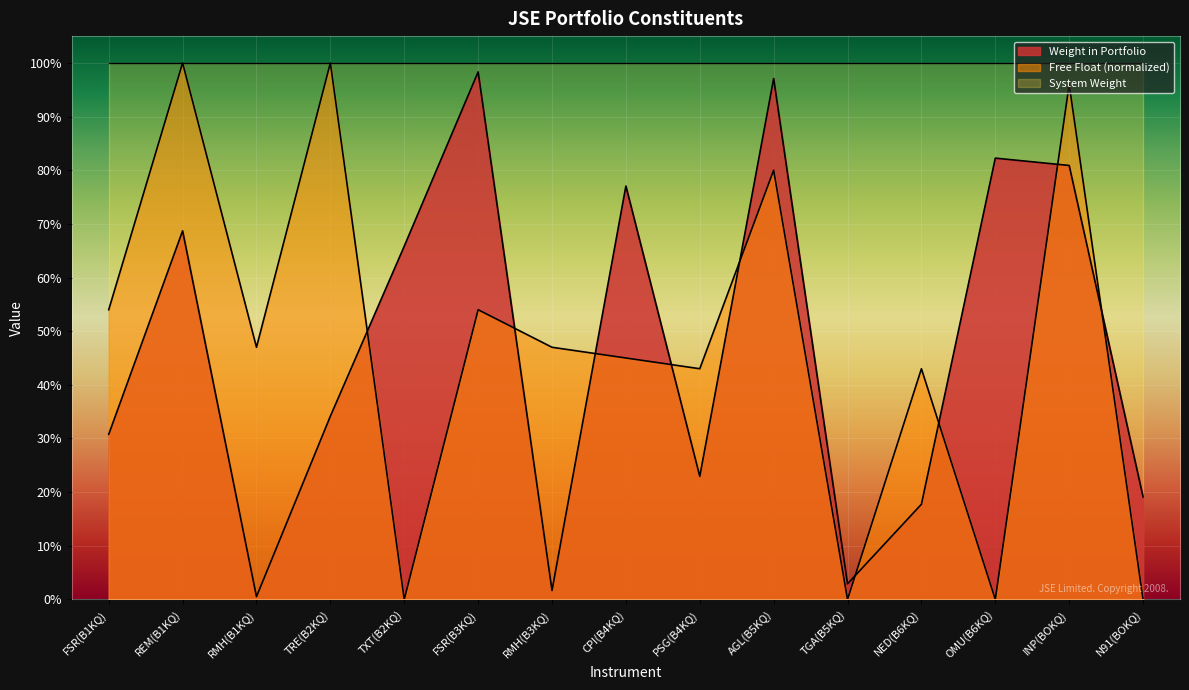

At OMU(B6KQ), list the series in order from smallest to largest.

Free Float (normalized), Weight in Portfolio, System Weight